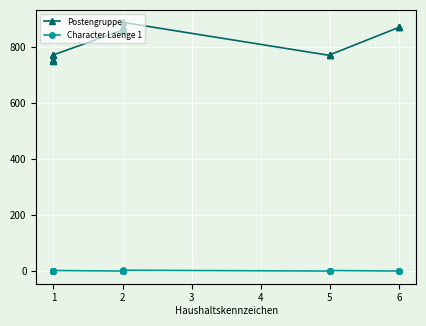

True or false: Postengruppe and Character Laenge 1 cross at least once.

False